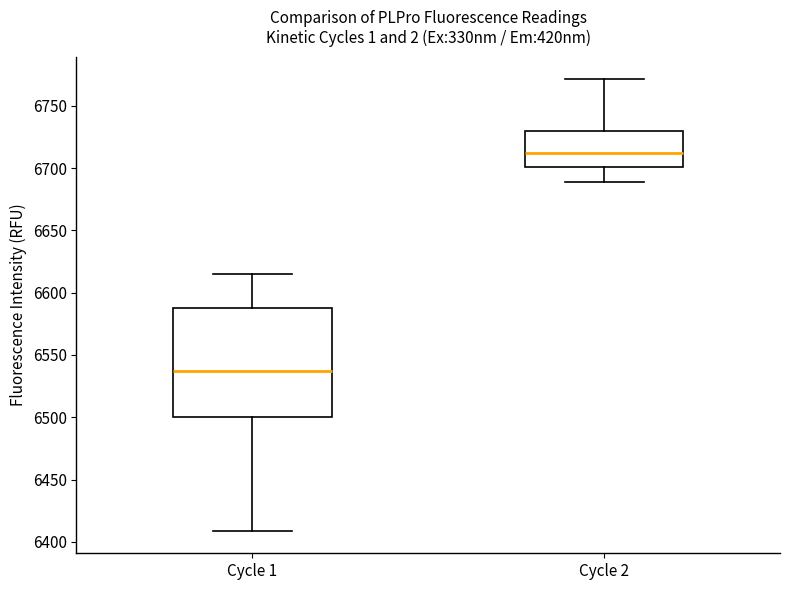

Where does the upper whisker of the box for Cycle 2 end on the y-axis? The values are not printed on the chart, so give them approximately, as read against the axis.

6770